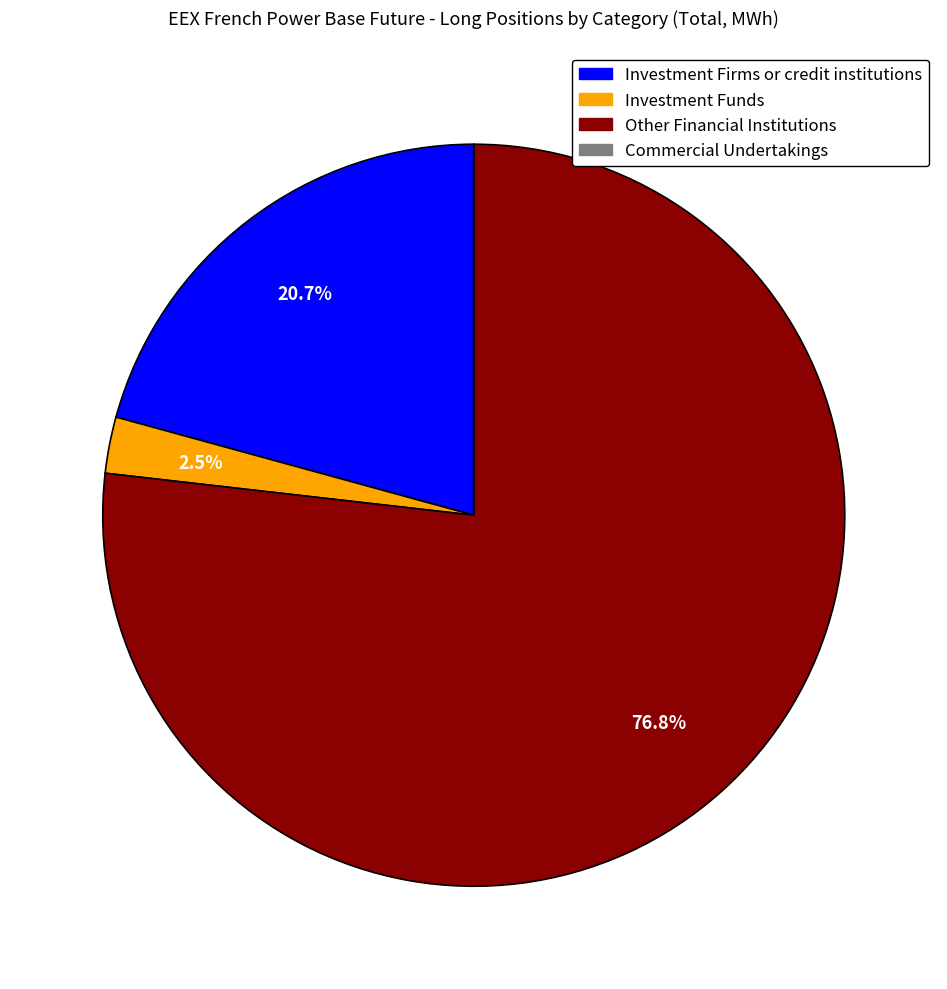

Is there a majority slice in this chart?

Yes